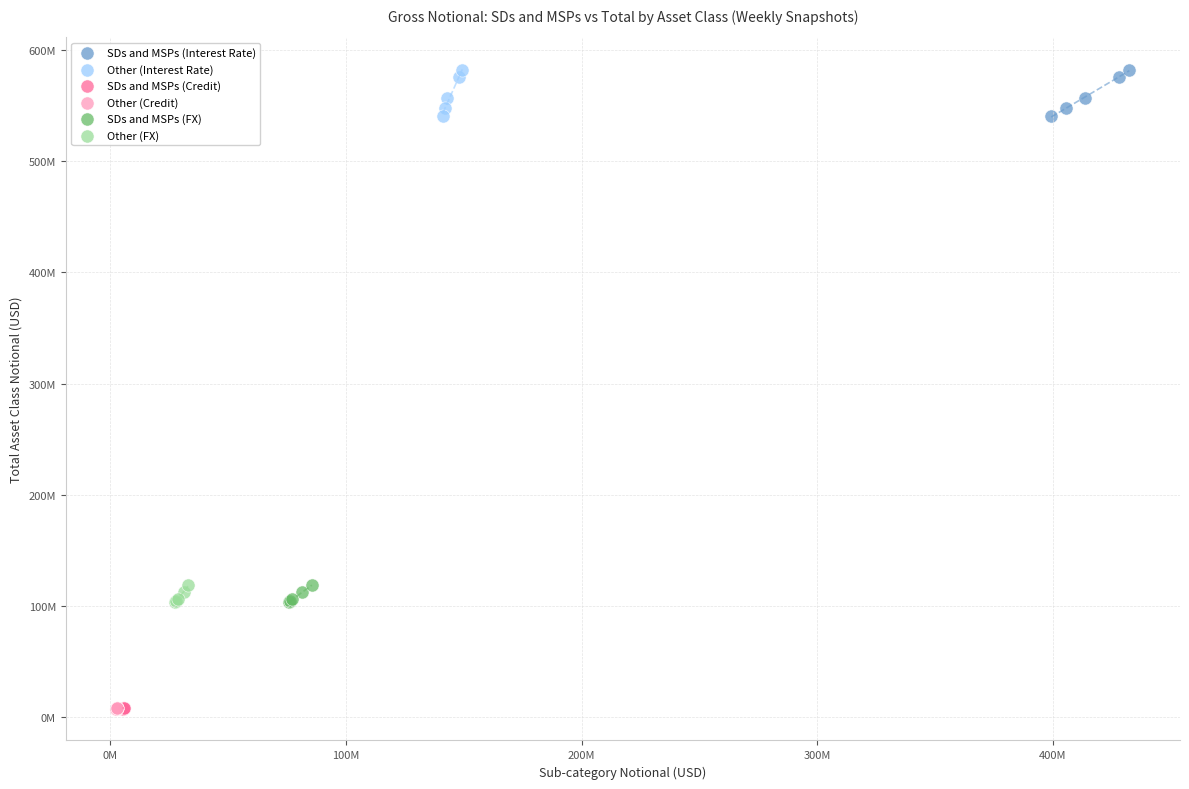

What are all the series names shown in the legend?

SDs and MSPs (Interest Rate), Other (Interest Rate), SDs and MSPs (Credit), Other (Credit), SDs and MSPs (FX), Other (FX)